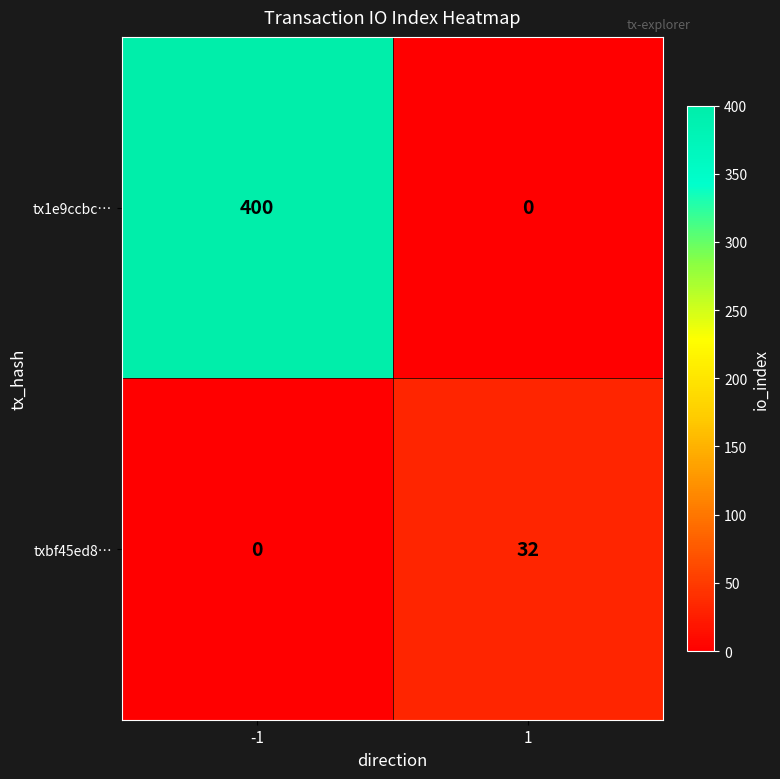

True or false: txbf45ed8… has a value of 32 at 1.

True